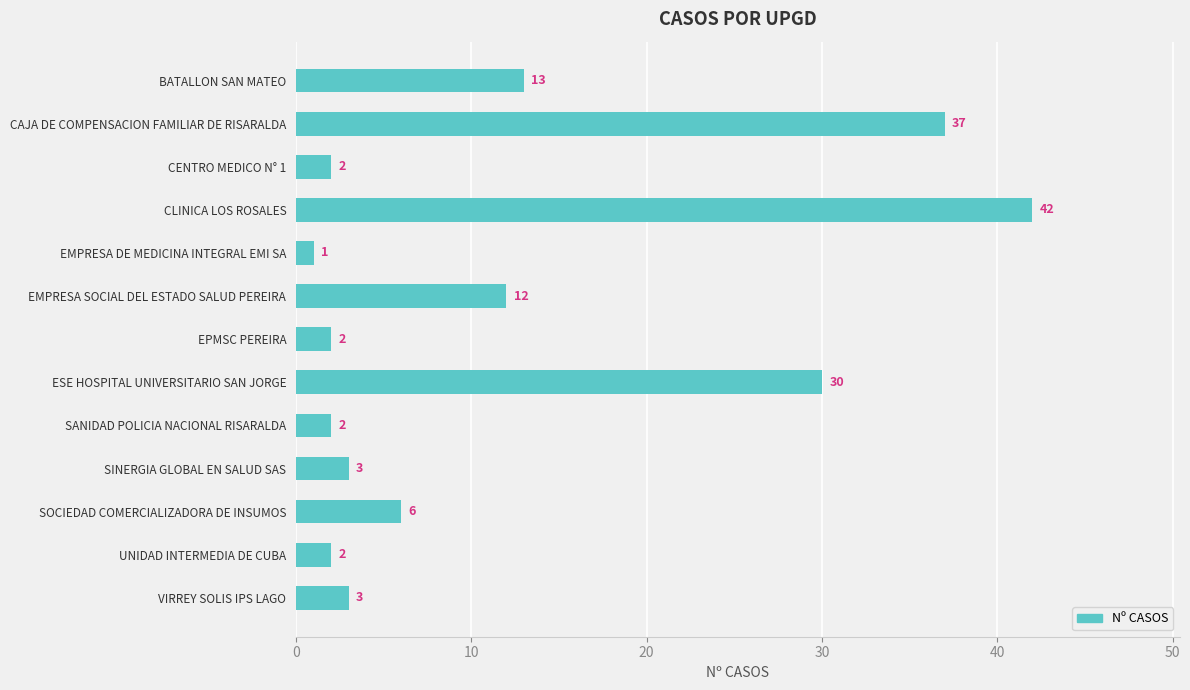

Which label corresponds to the largest value in the chart?

CLINICA LOS ROSALES